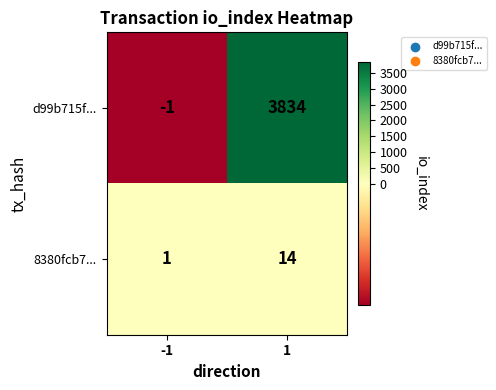

Is it true that d99b715f... equals 2181 at 1?

False